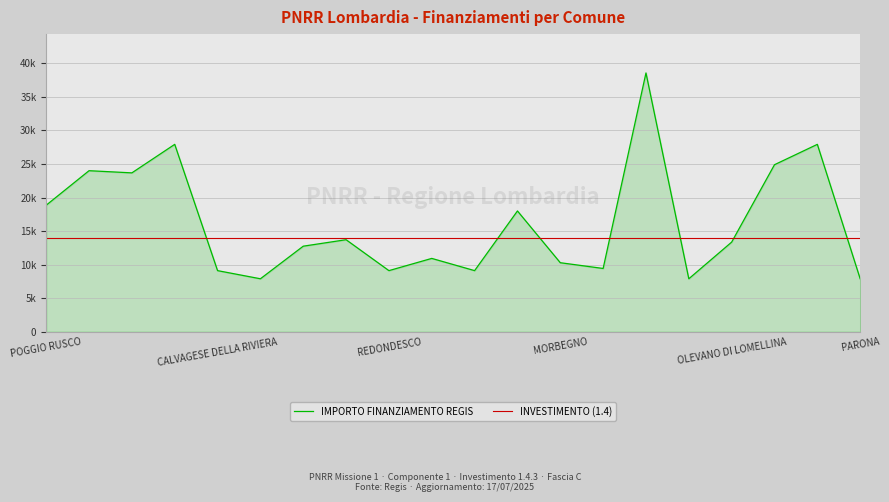

Which series has the largest range (max minus min)?

IMPORTO FINANZIAMENTO REGIS